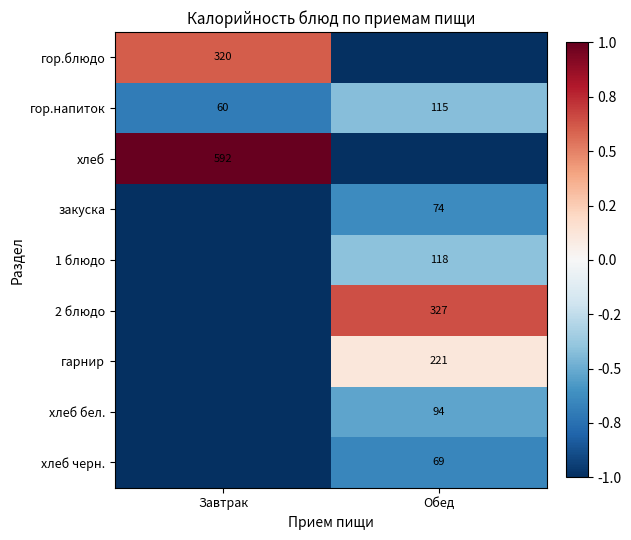

At which label is гор.напиток closest to 87?

Завтрак